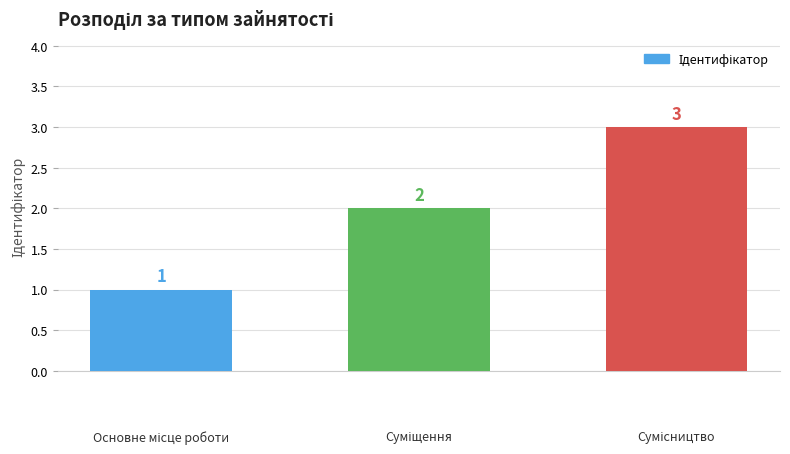

What is the greatest value displayed?

3